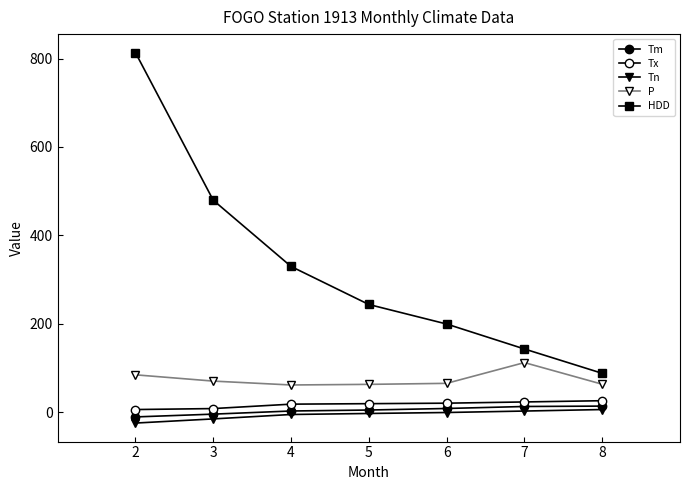

What is the value of the Tm point at the 7th from the left?

13.4